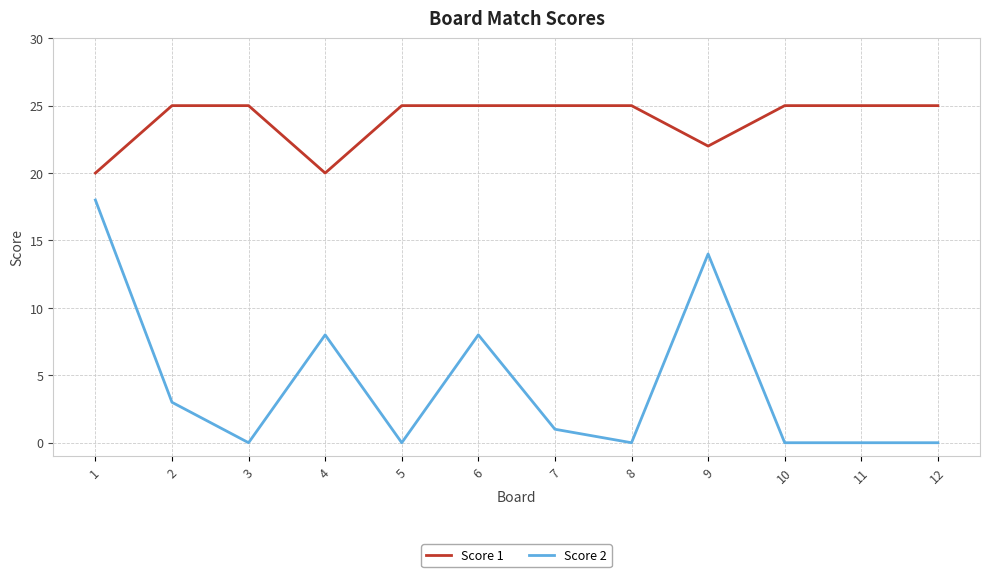

Rank the series by their maximum value, from lowest to highest.

Score 2, Score 1